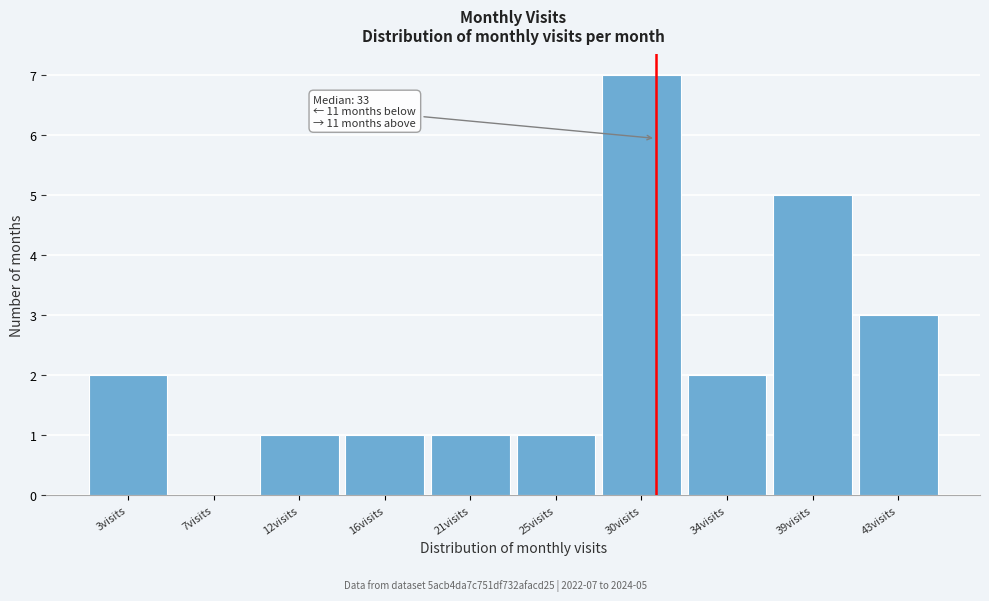

Reading left to right, list all the values displayed in this chart.

3visits=2	7visits=0	12visits=1	16visits=1	21visits=1	25visits=1	30visits=7	34visits=2	39visits=5	43visits=3